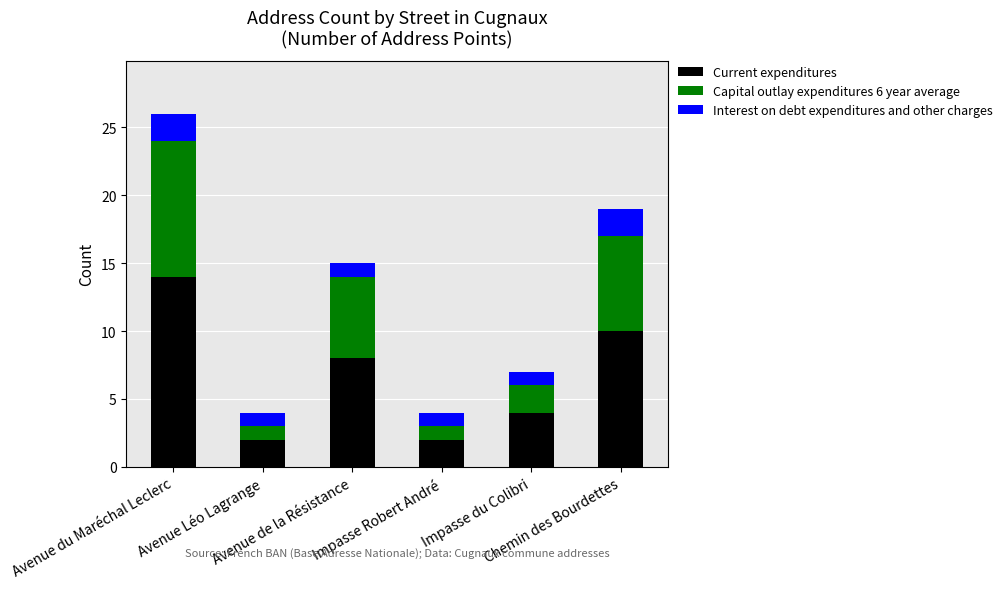

What is the difference between the second highest and second lowest values in the Current expenditures series?

8